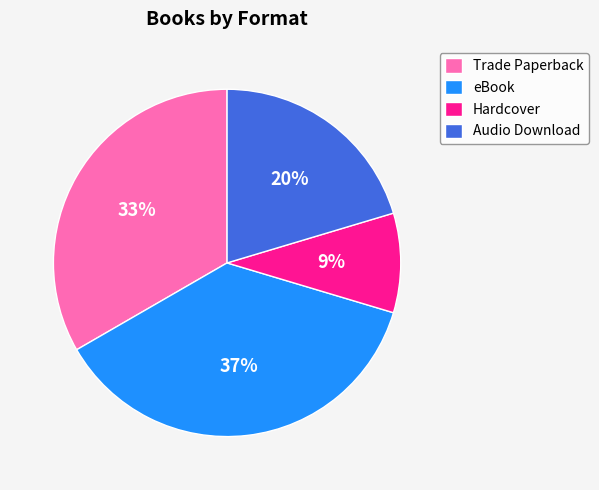

Between Audio Download and Hardcover, which is larger?

Audio Download